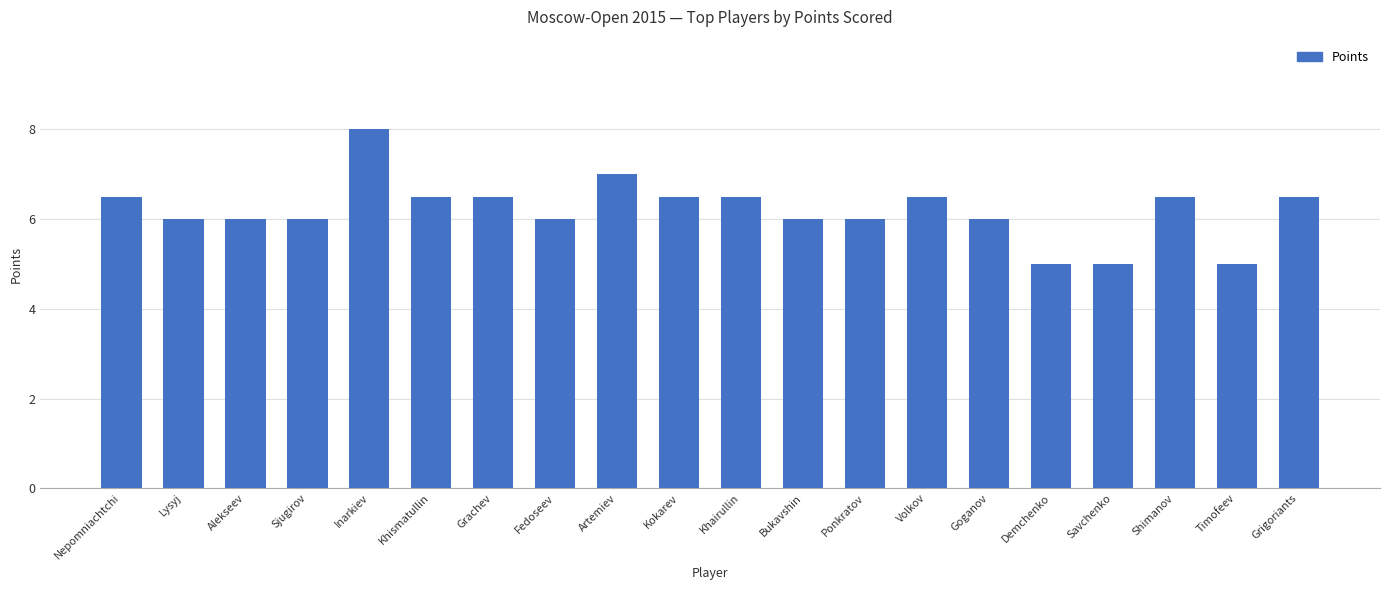

Approximately how many times larger is the value at Demchenko compared to Khismatullin?

0.8